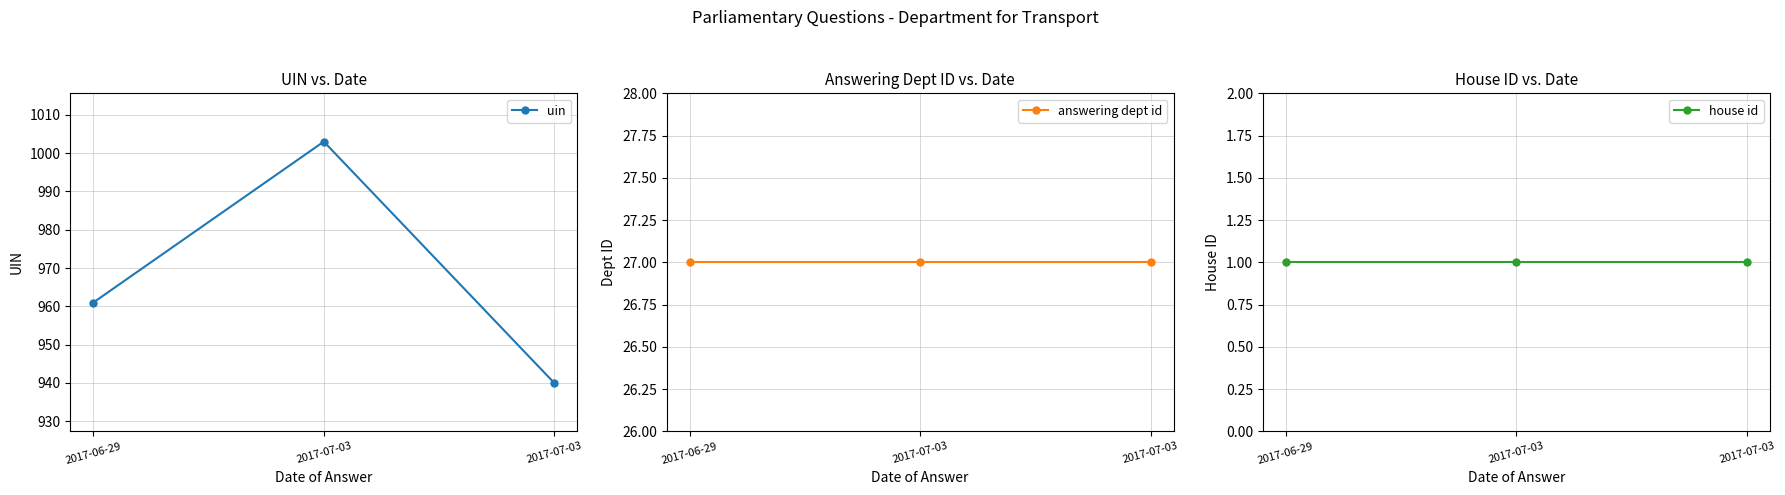

What is the minimum value shown in the chart?

1